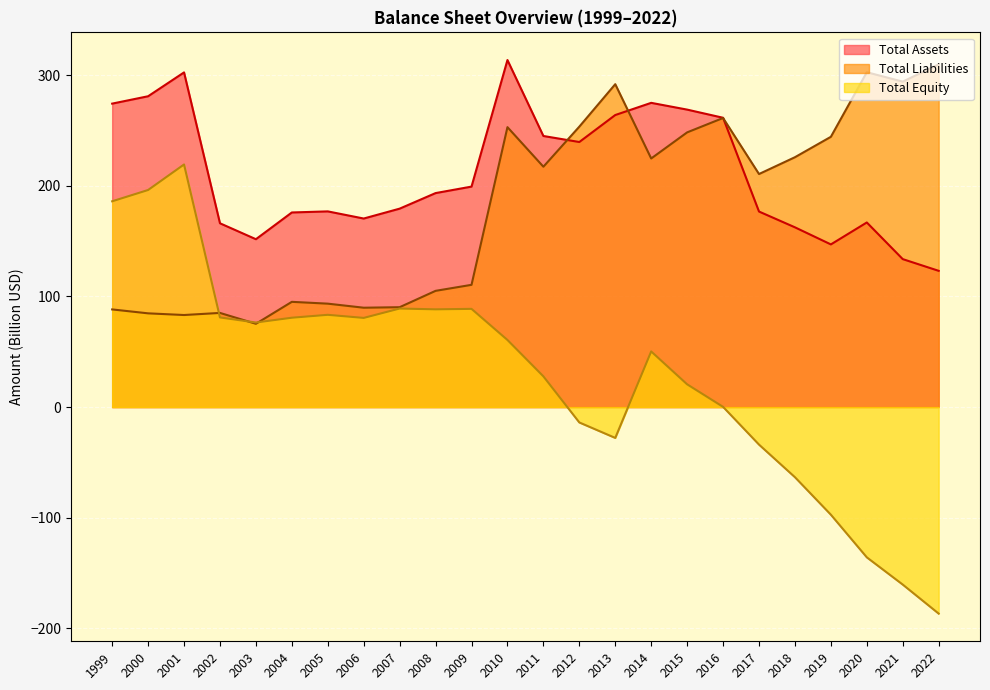

The Total Equity series shows 88.4 at 2008. True or false?

True